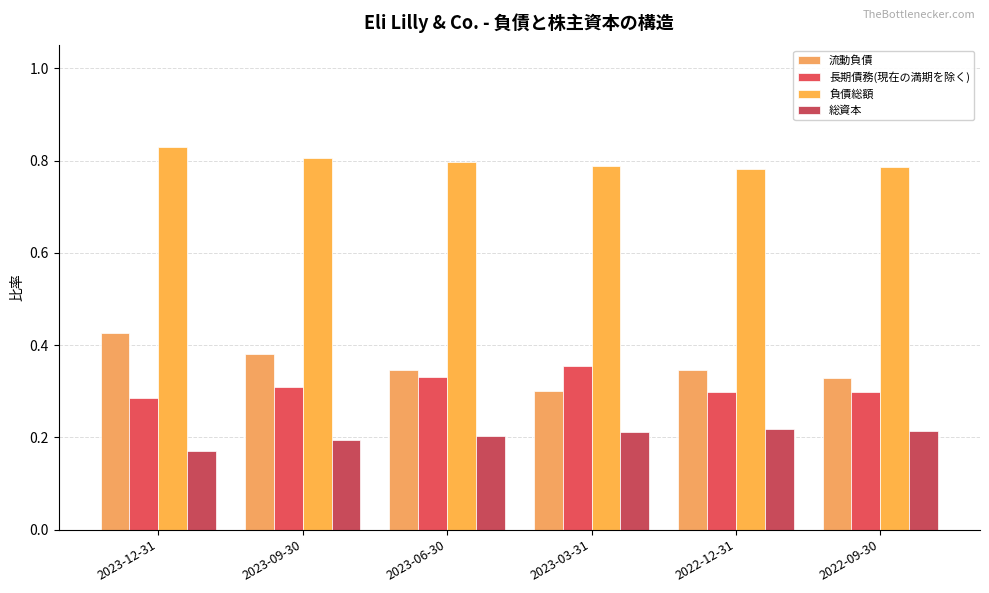

What is the minimum value shown in the chart?

0.2